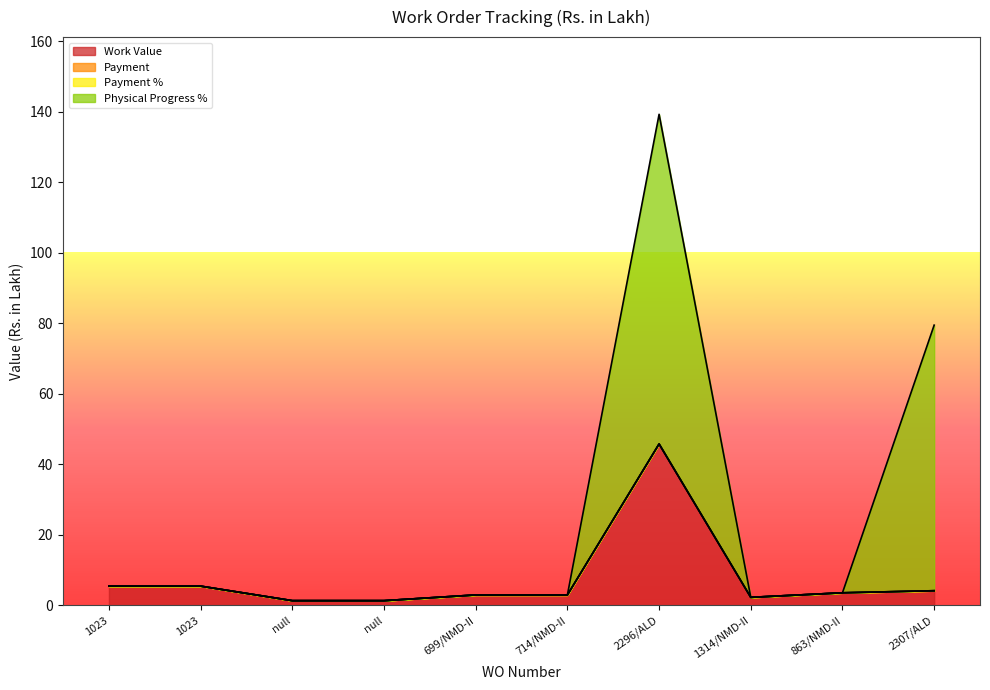

The Work Value series shows 2.3 at 1314/NMD-II. True or false?

True